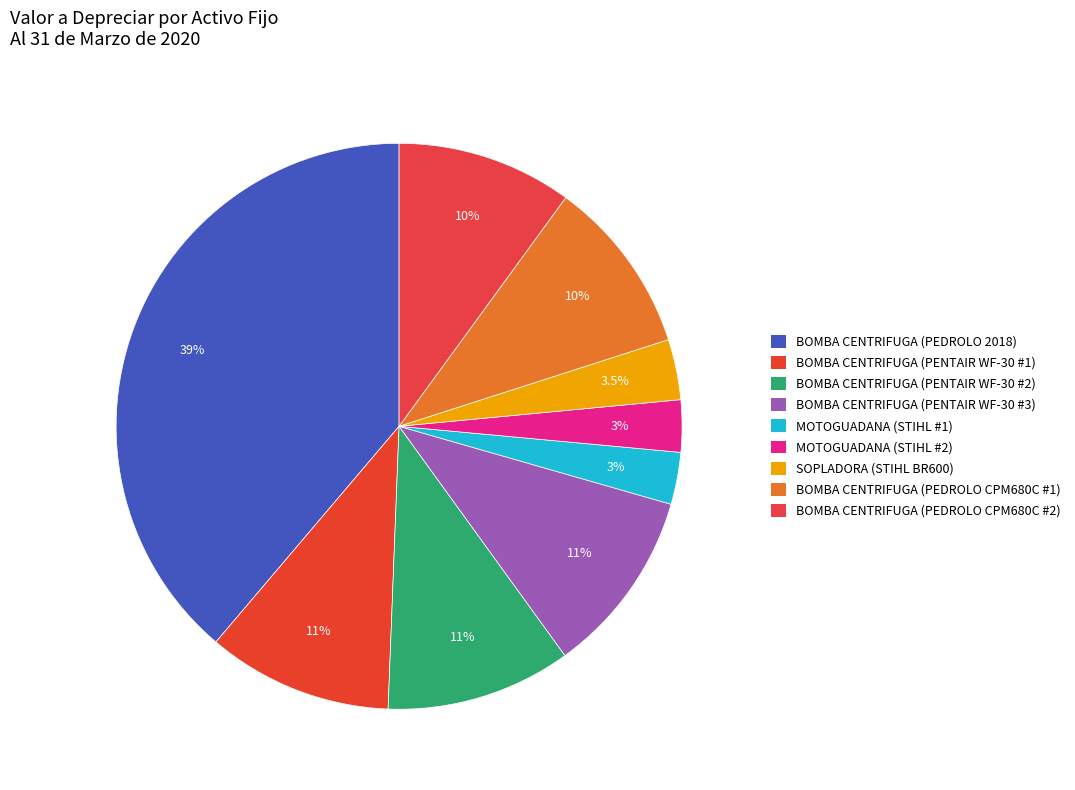

Which category has the biggest portion of the pie?

BOMBA CENTRIFUGA (PEDROLO 2018)